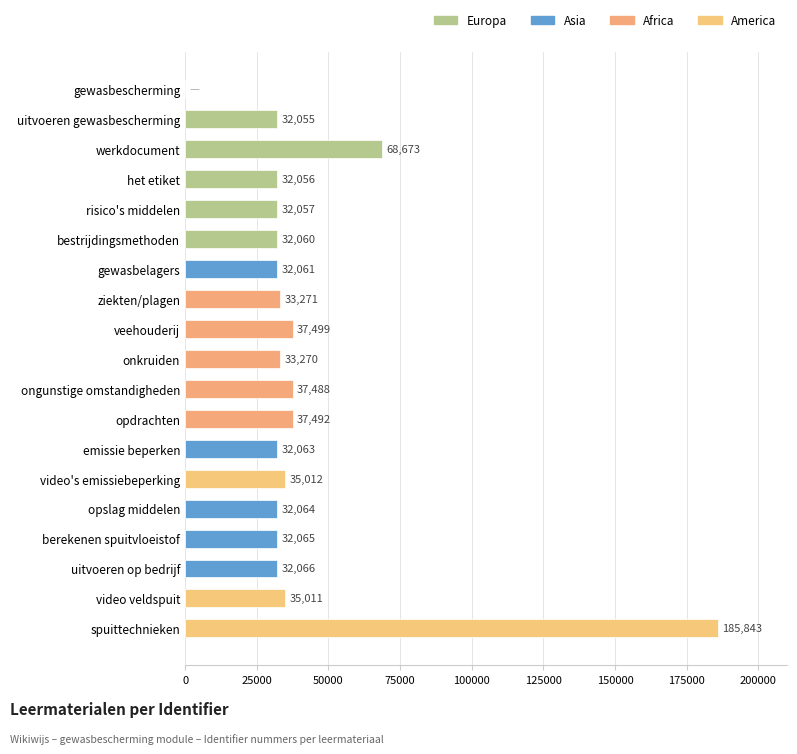

How many series are shown in this chart?

1